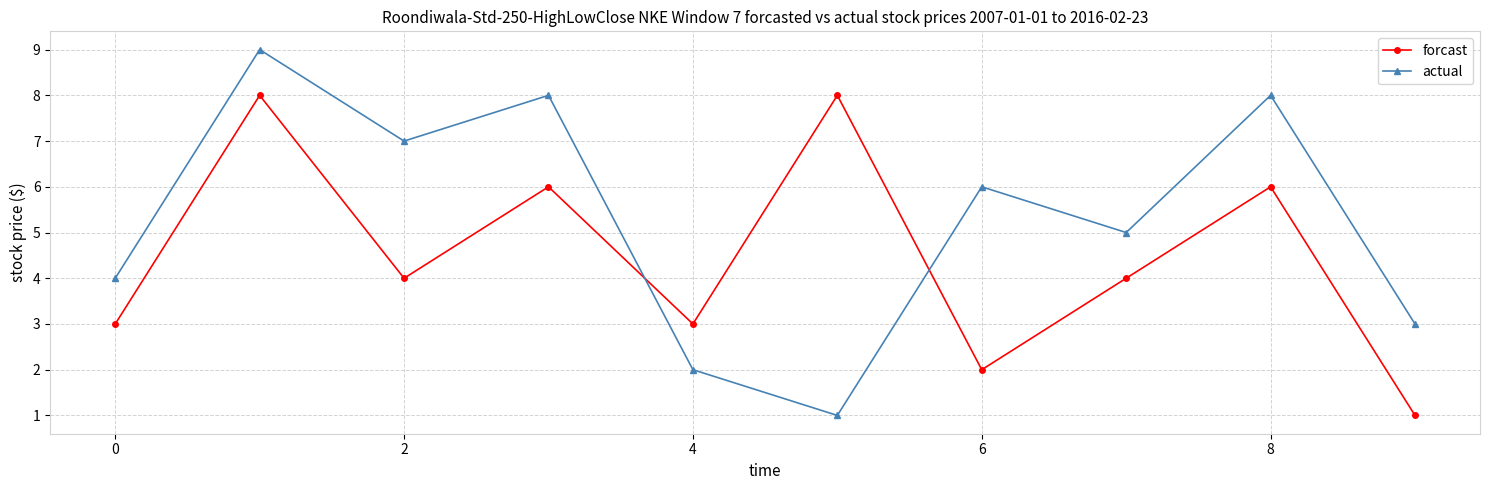

List the series in order of their peak value, highest first.

actual, forcast